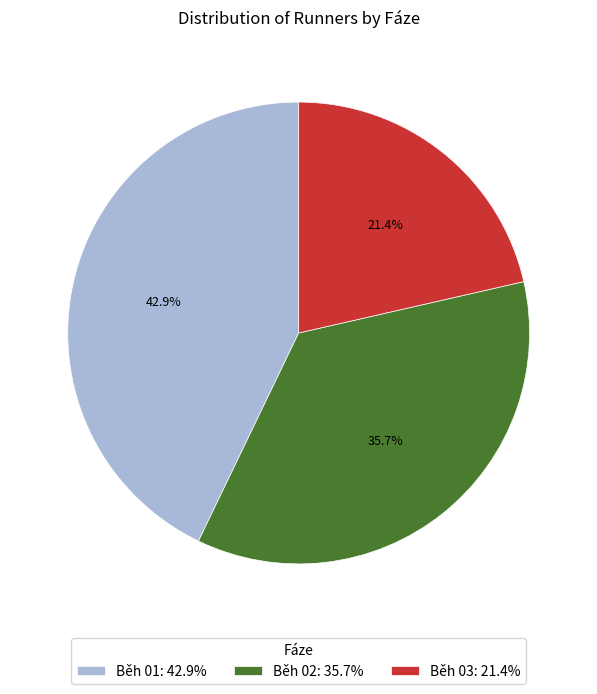

Does Běh 01 account for over 50% of the chart?

No